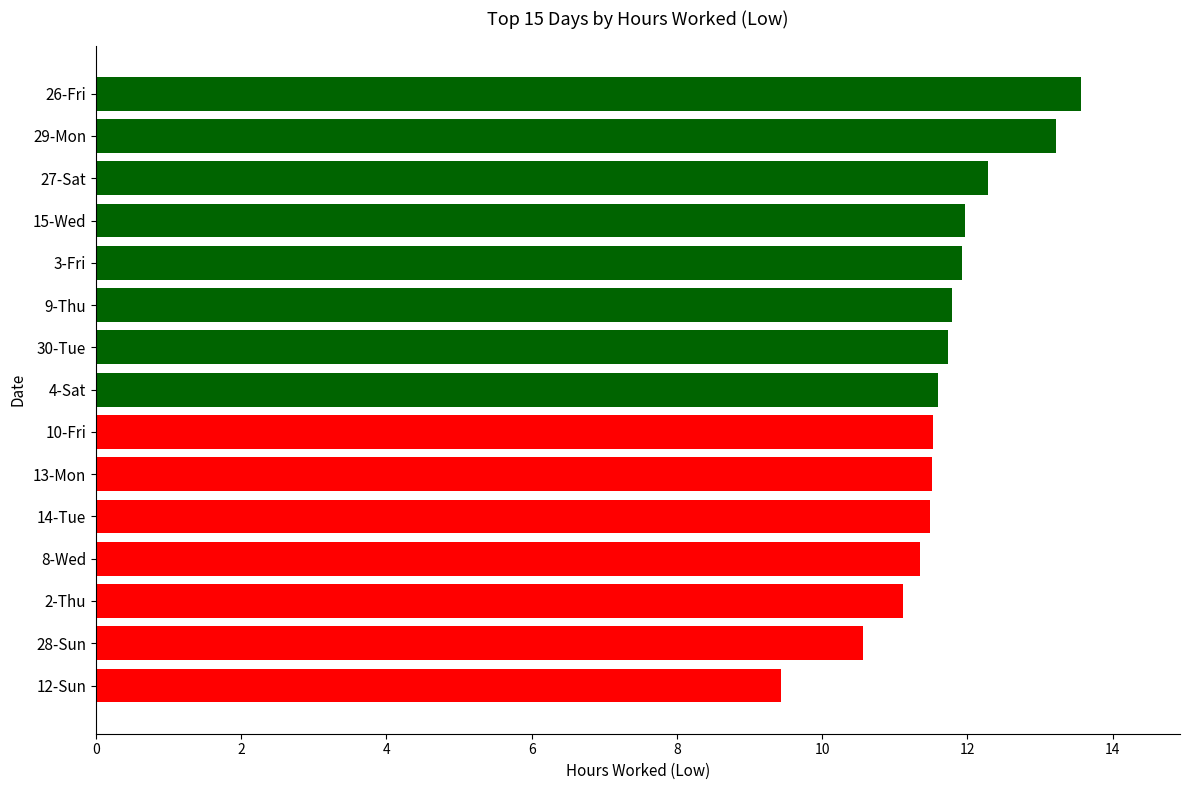

What is the sum of the values at 10-Fri and 4-Sat?

23.1